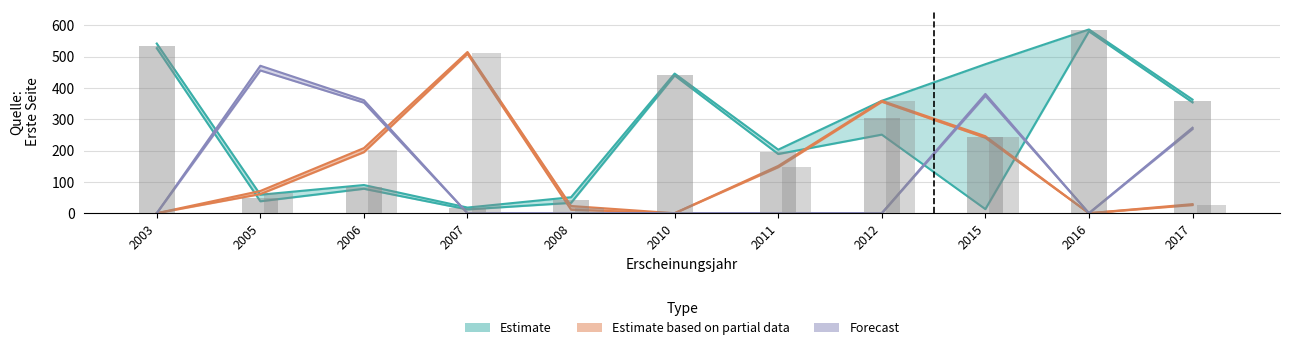

True or false: Estimate has a value of 102 at 2017.

False